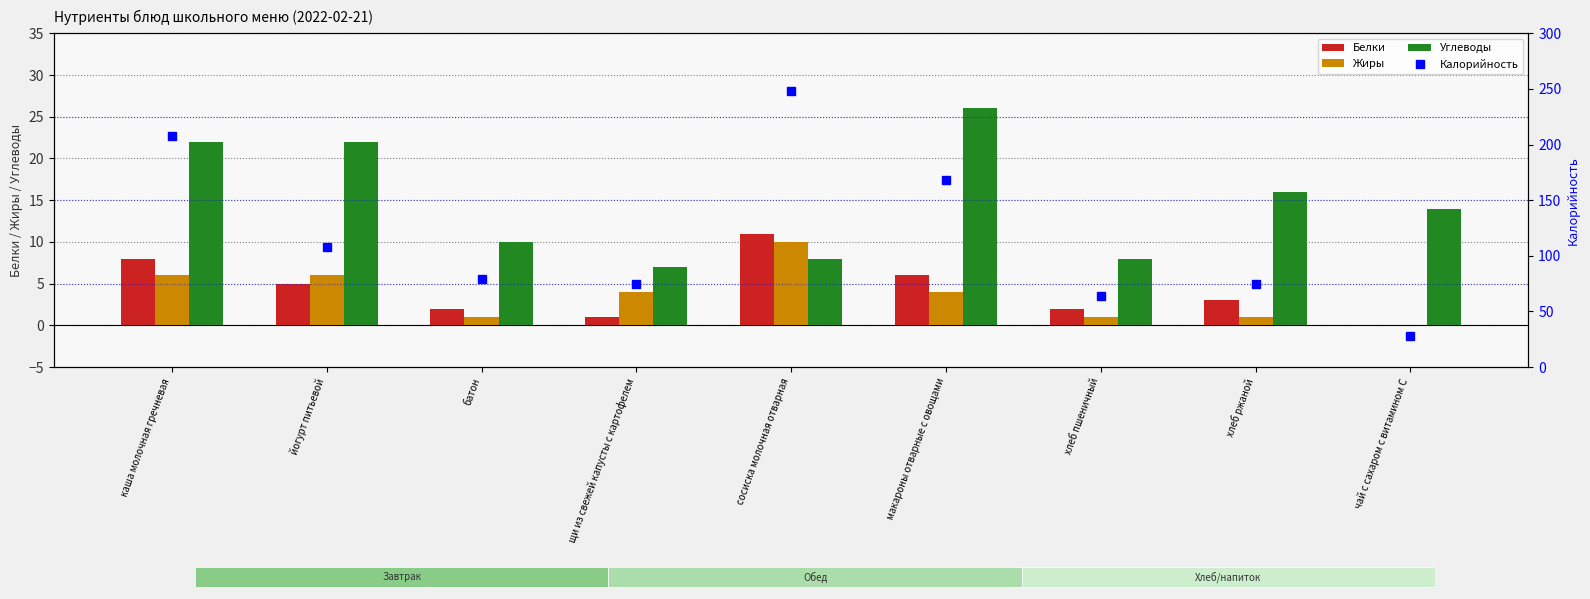

Reading left to right, transcribe all the data shown in this chart.

Белки: каша молочная гречневая=8	йогурт питьевой=5	батон=2	щи из свежей капусты с картофелем=1	сосиска молочная отварная=11	макароны отварные с овощами=6	хлеб пшеничный=2	хлеб ржаной=3	чай с сахаром с витамином С=0
Жиры: каша молочная гречневая=6	йогурт питьевой=6	батон=1	щи из свежей капусты с картофелем=4	сосиска молочная отварная=10	макароны отварные с овощами=4	хлеб пшеничный=1	хлеб ржаной=1	чай с сахаром с витамином С=0
Углеводы: каша молочная гречневая=22	йогурт питьевой=22	батон=10	щи из свежей капусты с картофелем=7	сосиска молочная отварная=8	макароны отварные с овощами=26	хлеб пшеничный=8	хлеб ржаной=16	чай с сахаром с витамином С=14
Калорийность: каша молочная гречневая=208	йогурт питьевой=108	батон=79	щи из свежей капусты с картофелем=75	сосиска молочная отварная=248	макароны отварные с овощами=168	хлеб пшеничный=64	хлеб ржаной=75	чай с сахаром с витамином С=28